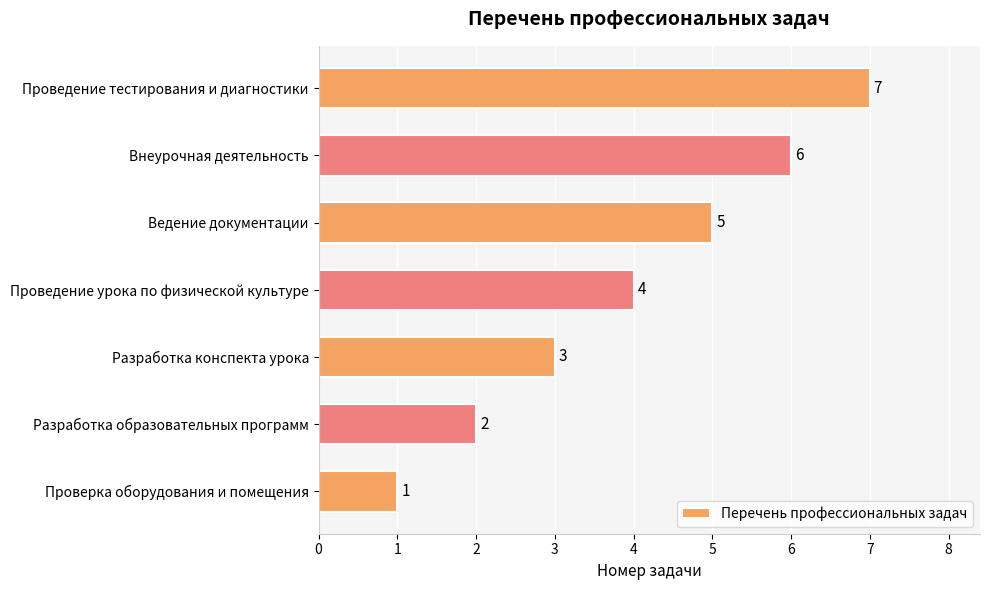

What is the maximum value shown in the chart?

7